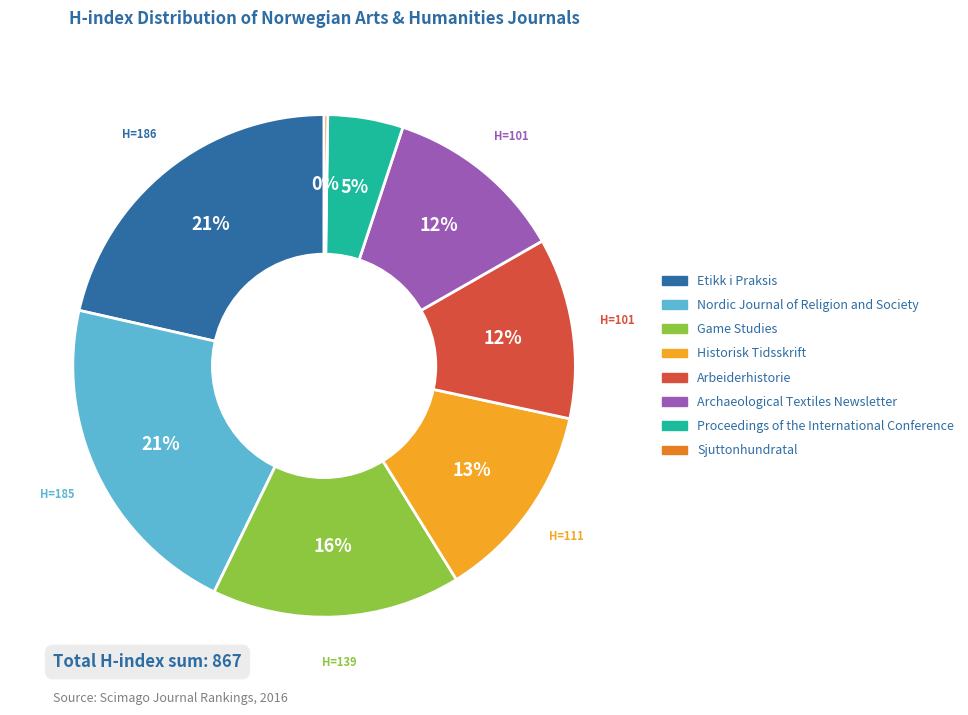

Is there any slice that represents more than half of the pie?

No